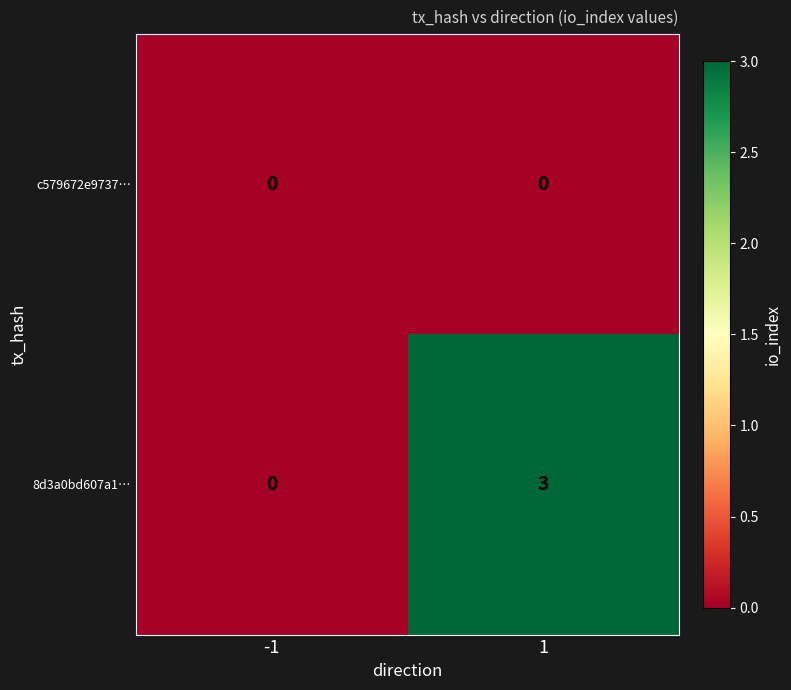

Rank the series by their maximum value, from lowest to highest.

c579672e9737…, 8d3a0bd607a1…